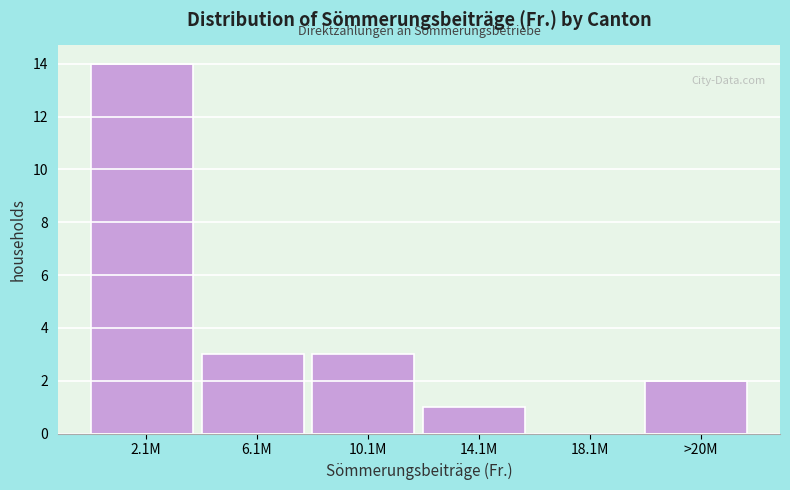

Reading left to right, what are all the values shown in this chart?

2.1M=14	6.1M=3	10.1M=3	14.1M=1	18.1M=0	>20M=2